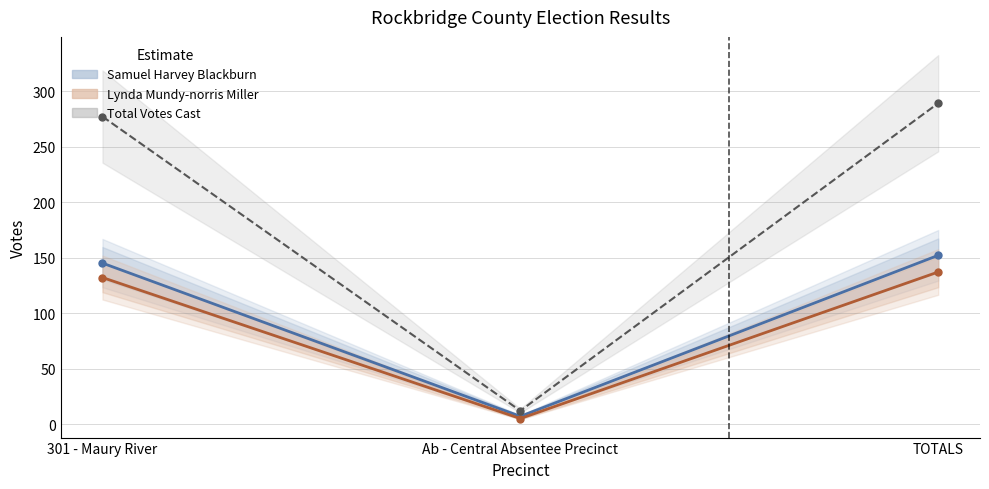

Does the chart have visible grid lines?

Yes